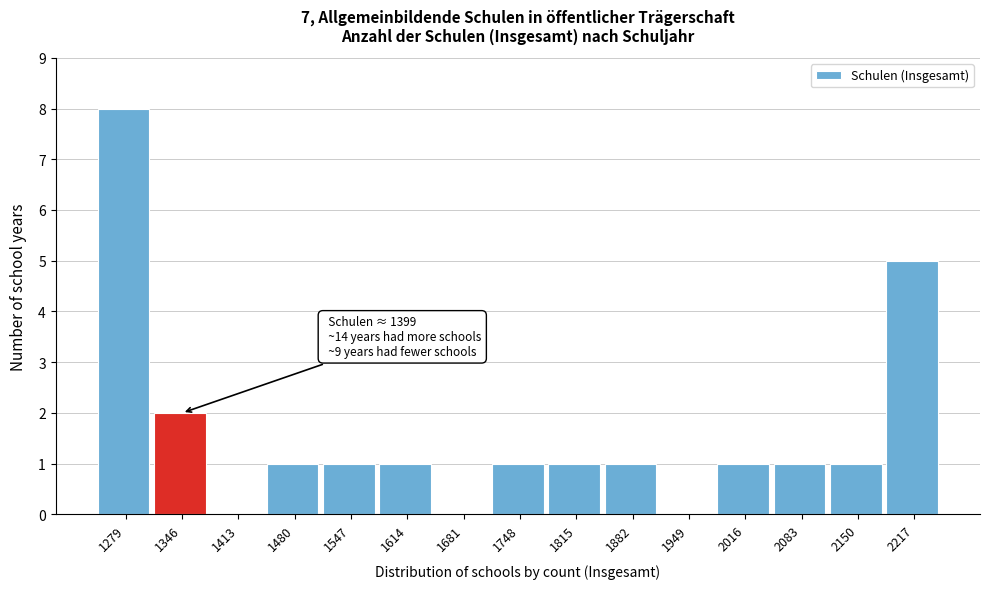

Reading left to right, extract all data points from this chart.

1279=8	1346=2	1413=0	1480=1	1547=1	1614=1	1681=0	1748=1	1815=1	1882=1	1949=0	2016=1	2083=1	2150=1	2217=5